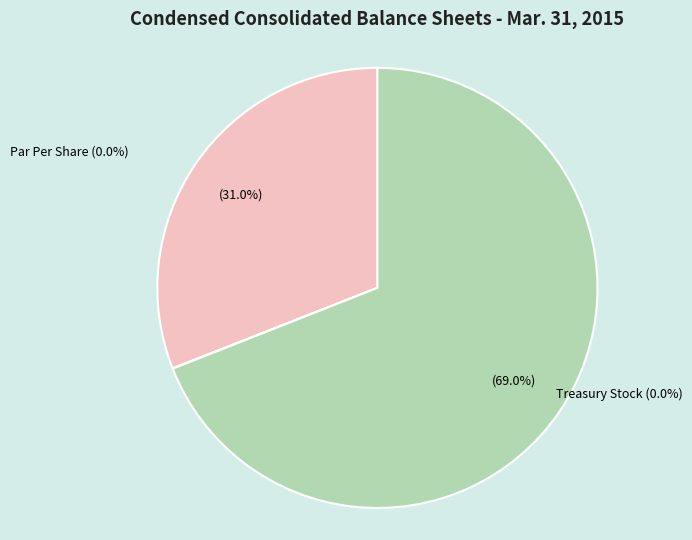

True or false: Common Stock, Shares Authorized accounts for 60% of the total.

False